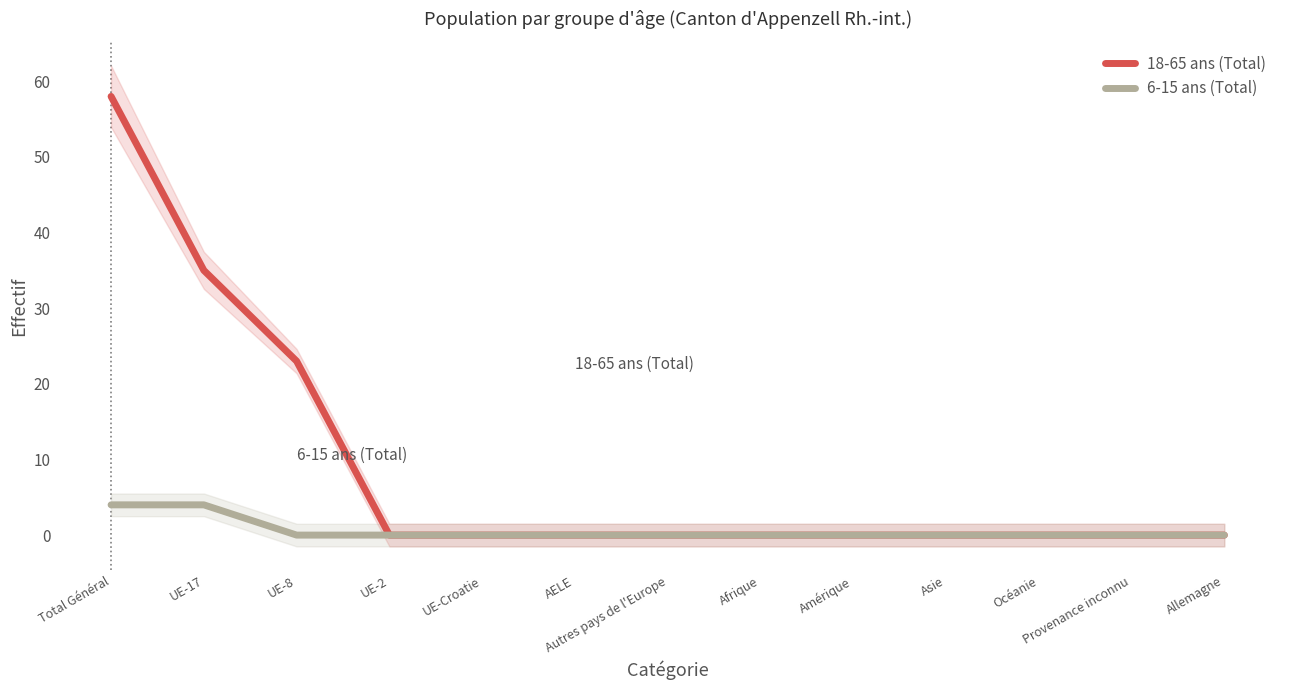

How many data points does each series have?

13